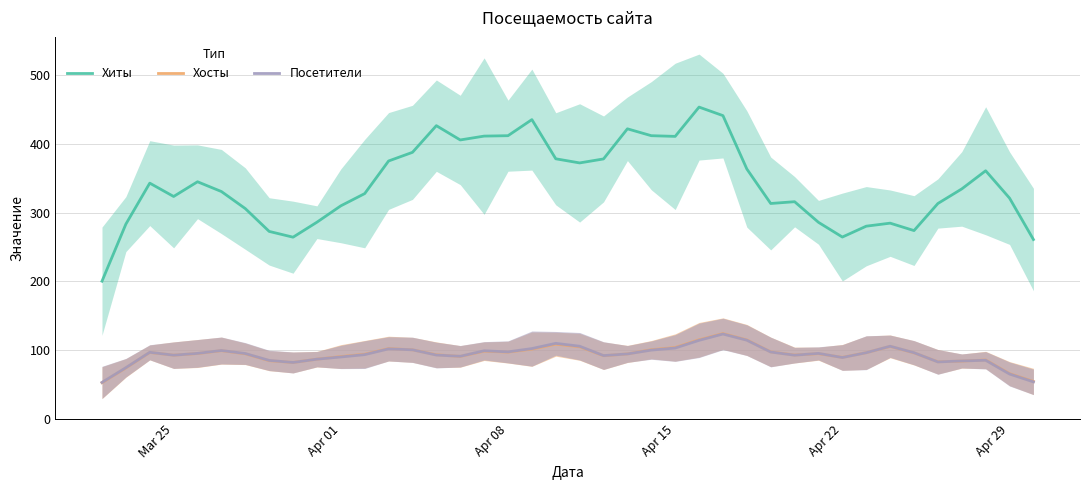

What is the minimum value for Посетители?

53.2